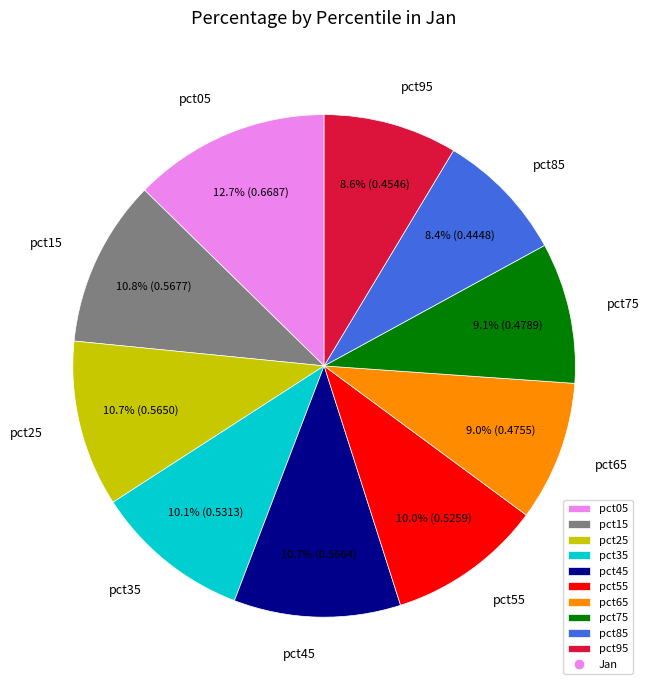

Combined, do pct15 and pct05 account for over 50%?

No